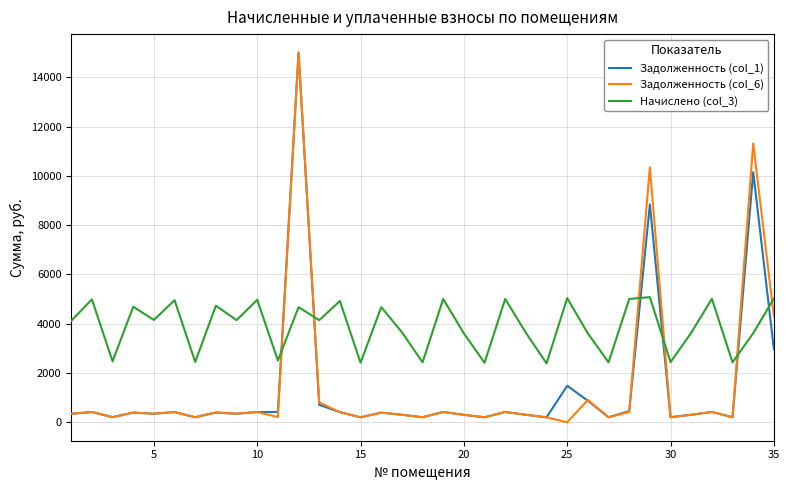

Which series has the largest total across all categories?

Начислено (col_3)